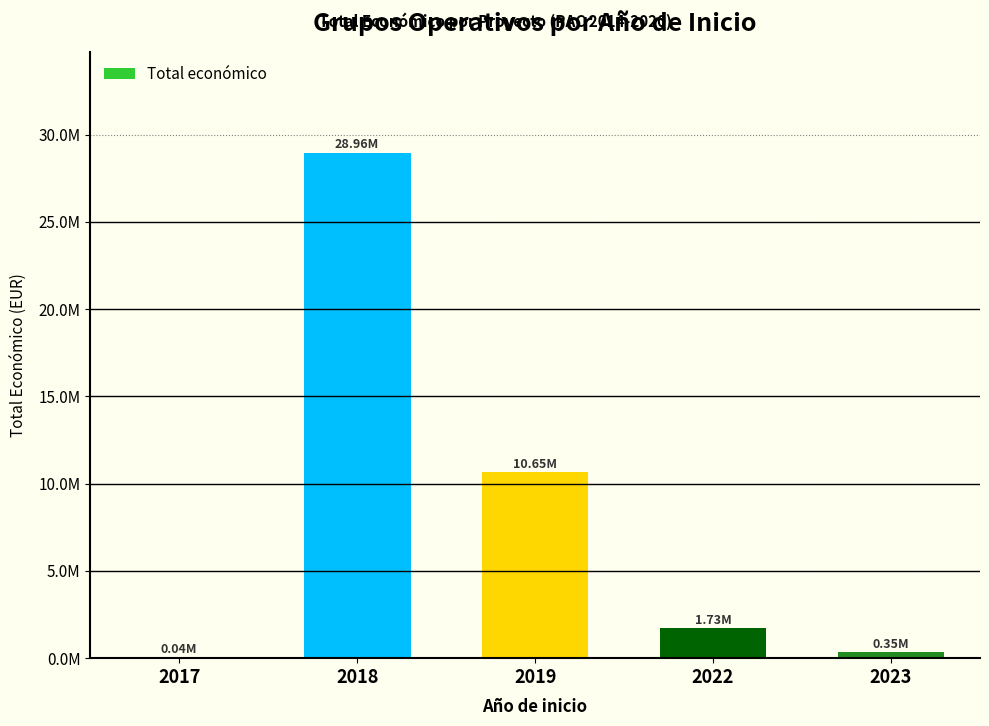

Are the bars grouped side by side (vs. stacked)?

No